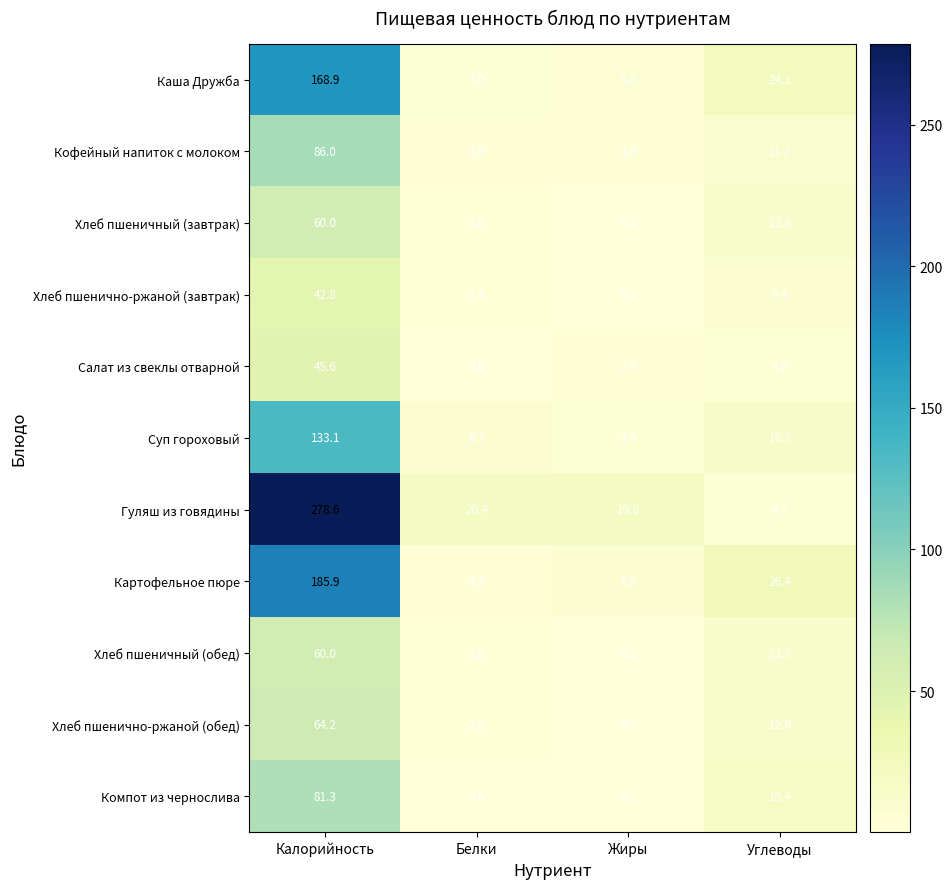

The value of Картофельное пюре at Калорийность is 185.9. True or false?

True